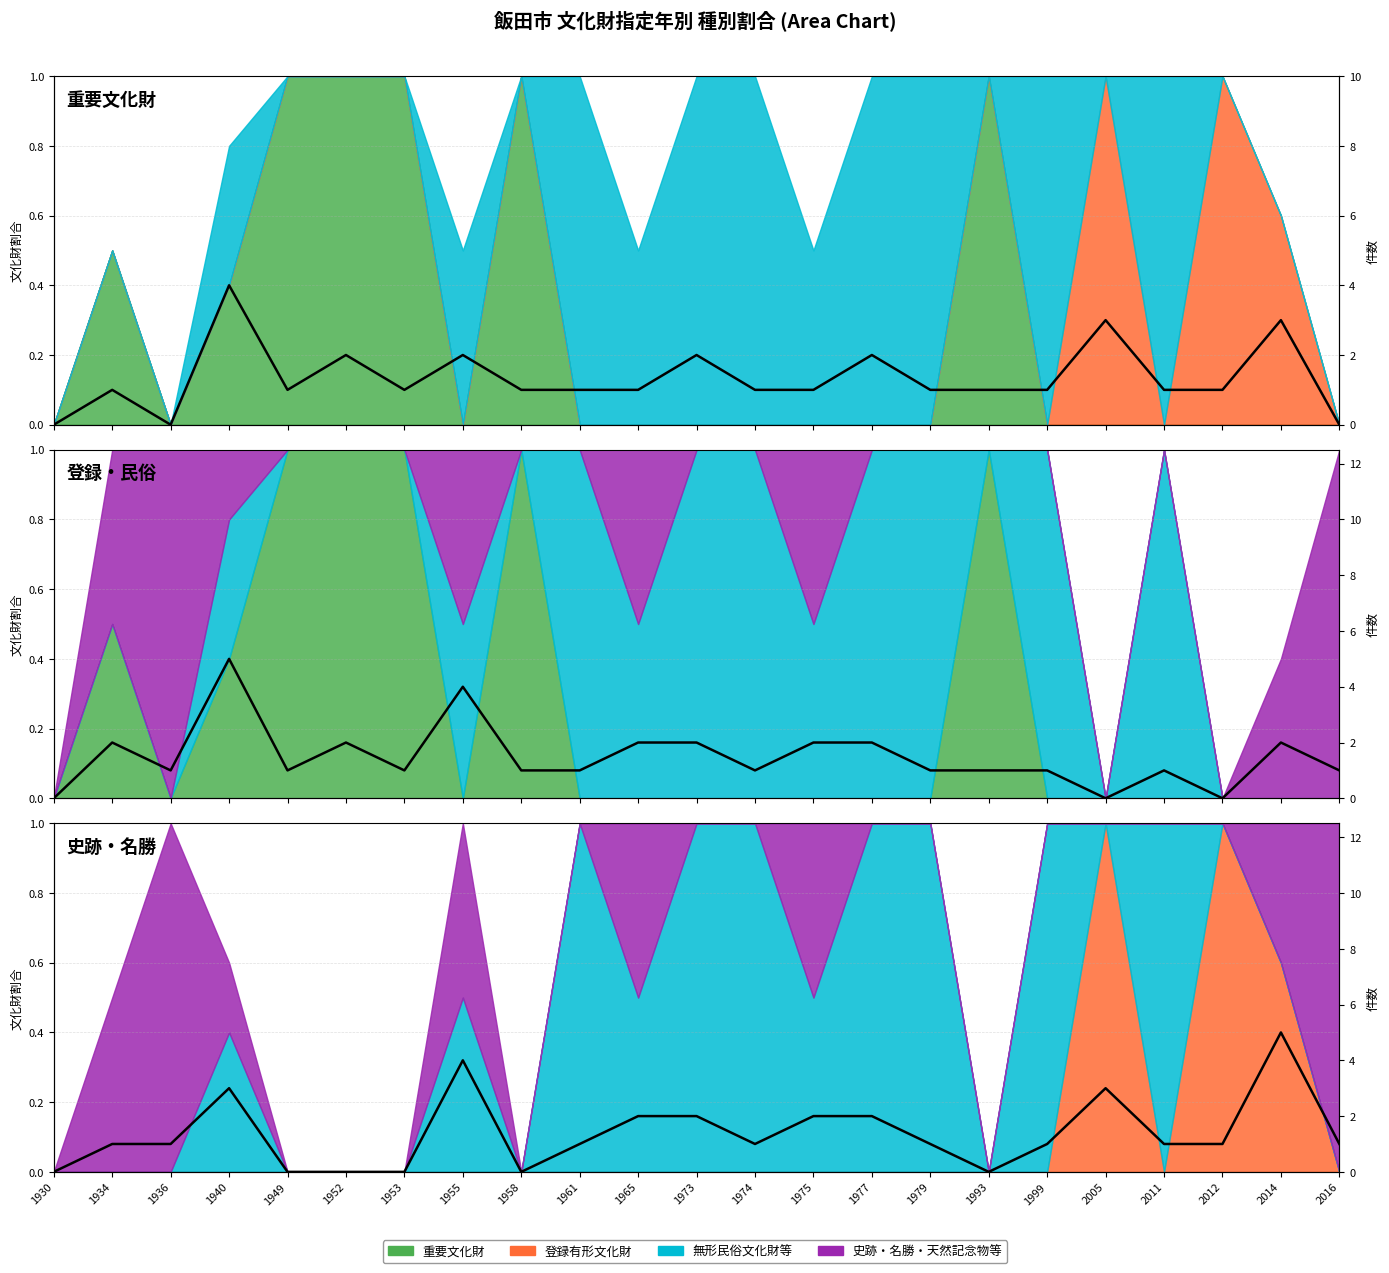

Which category has the highest value across all series?

2014